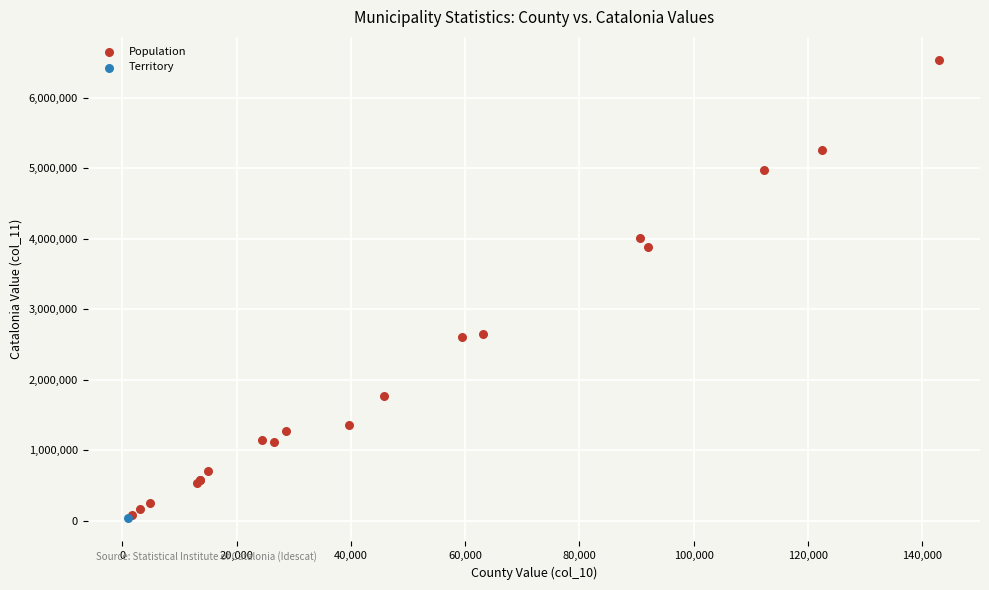

What are all the series names shown in the legend?

Population, Territory